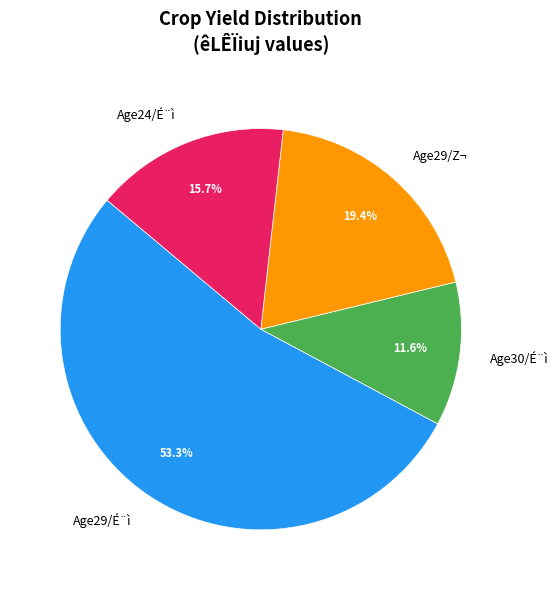

How many slices are in this pie chart?

4